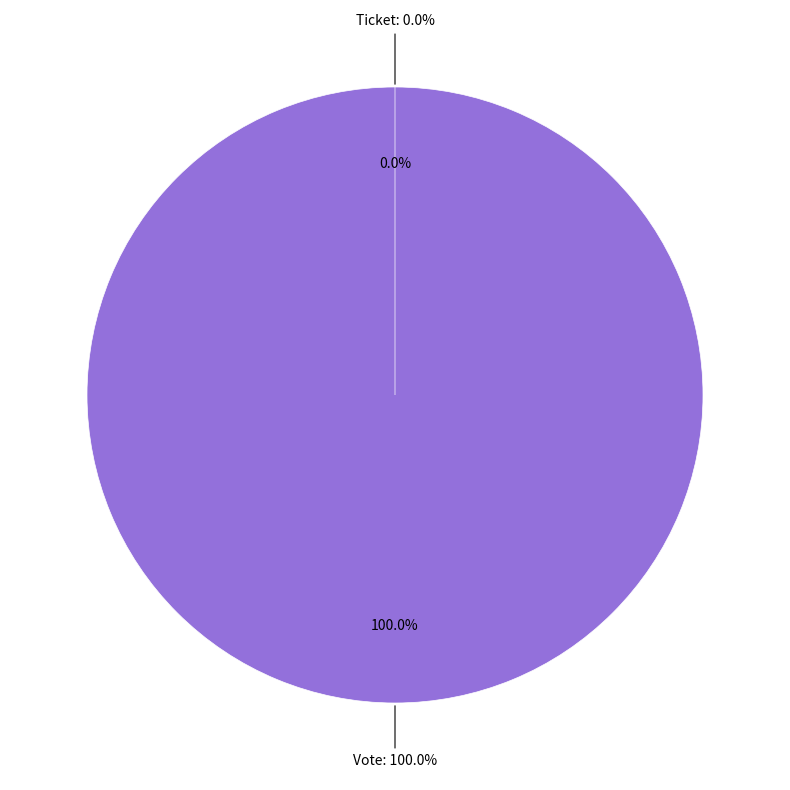

How many segments does this pie chart have?

2